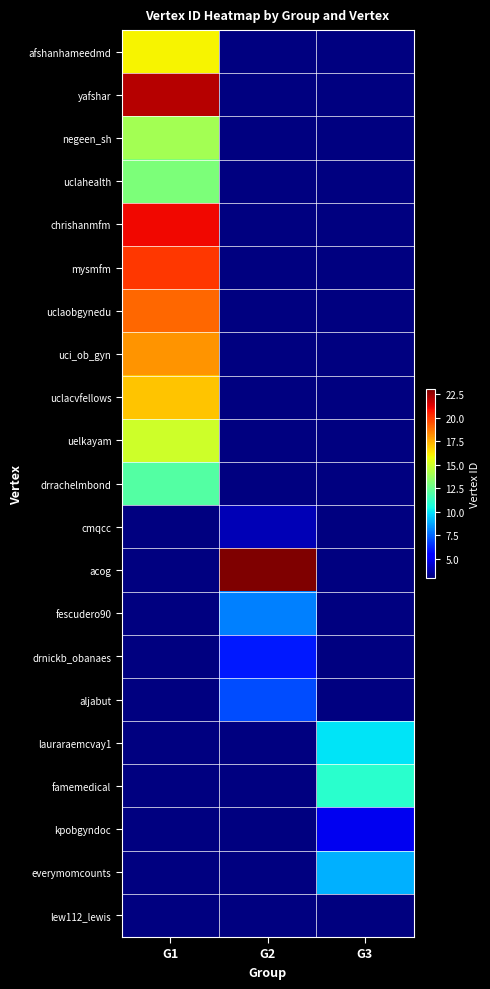

What is the smallest value displayed?

3.0